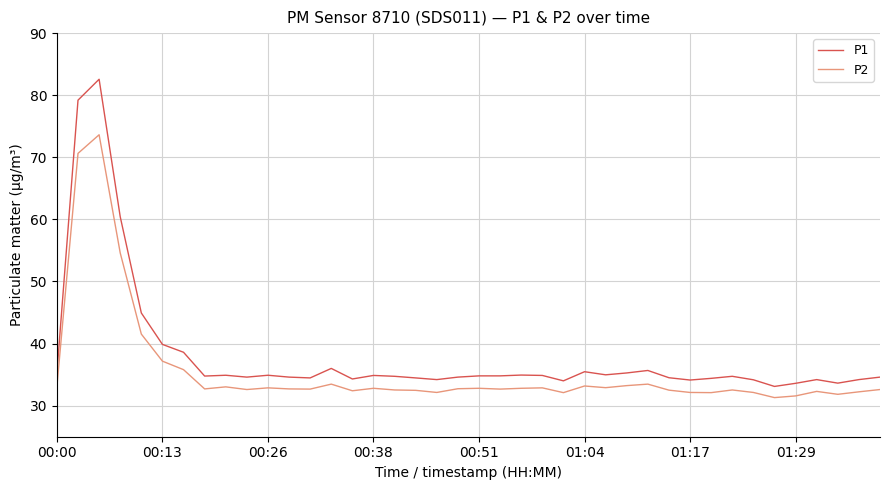

True or false: P1 and P2 cross at least once.

False